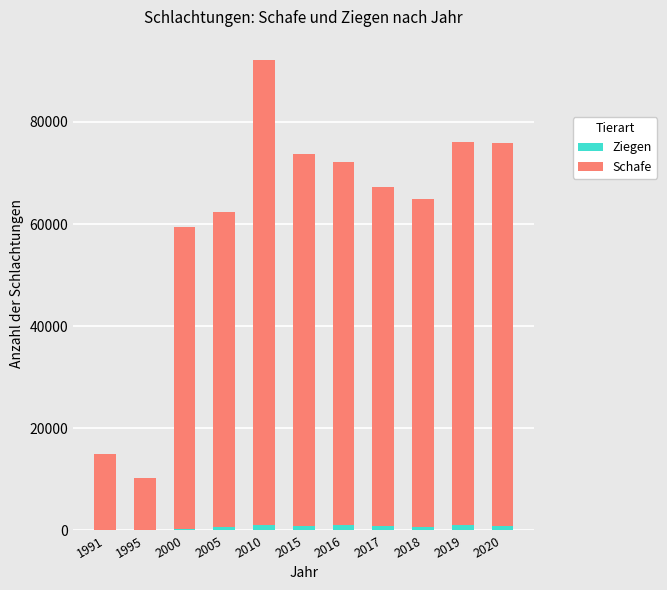

At which category is the sum across all series the highest?

2010